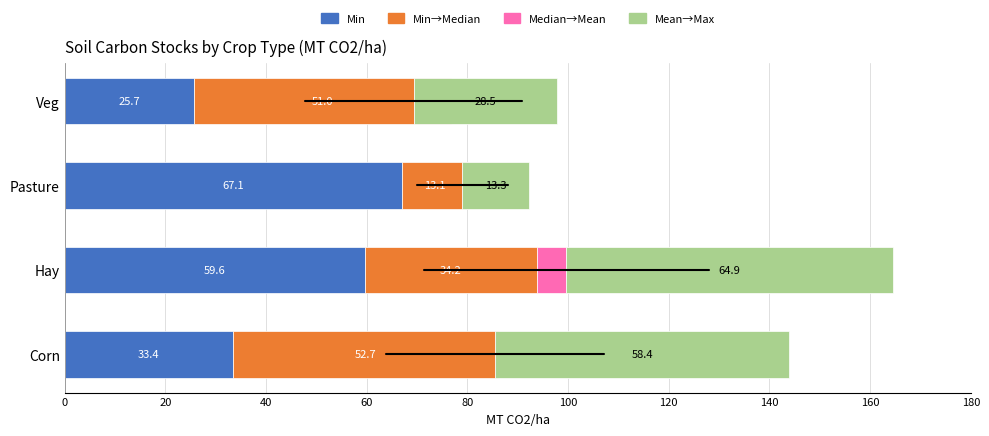

Which series has the widest spread of values?

Mean→Max